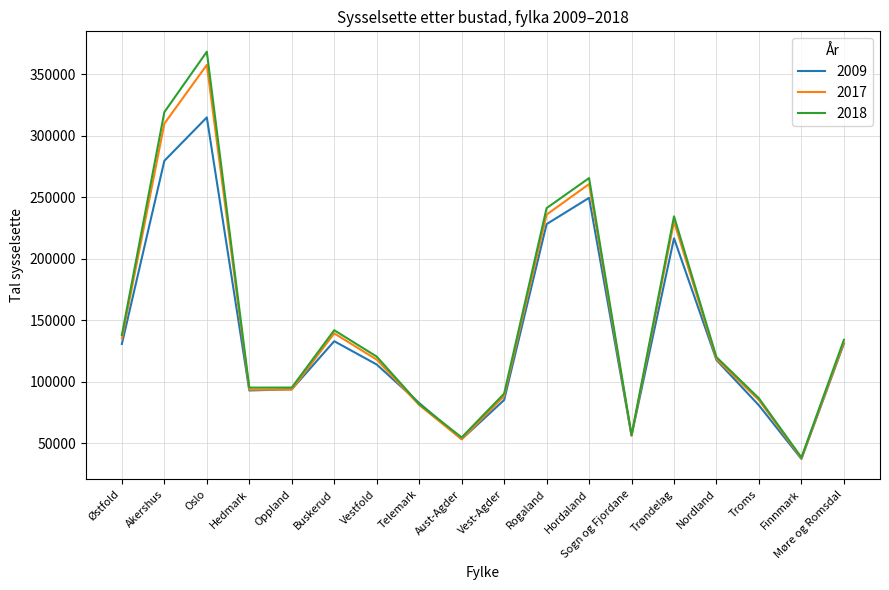

Rank the series by their average value, from highest to lowest.

2018, 2017, 2009